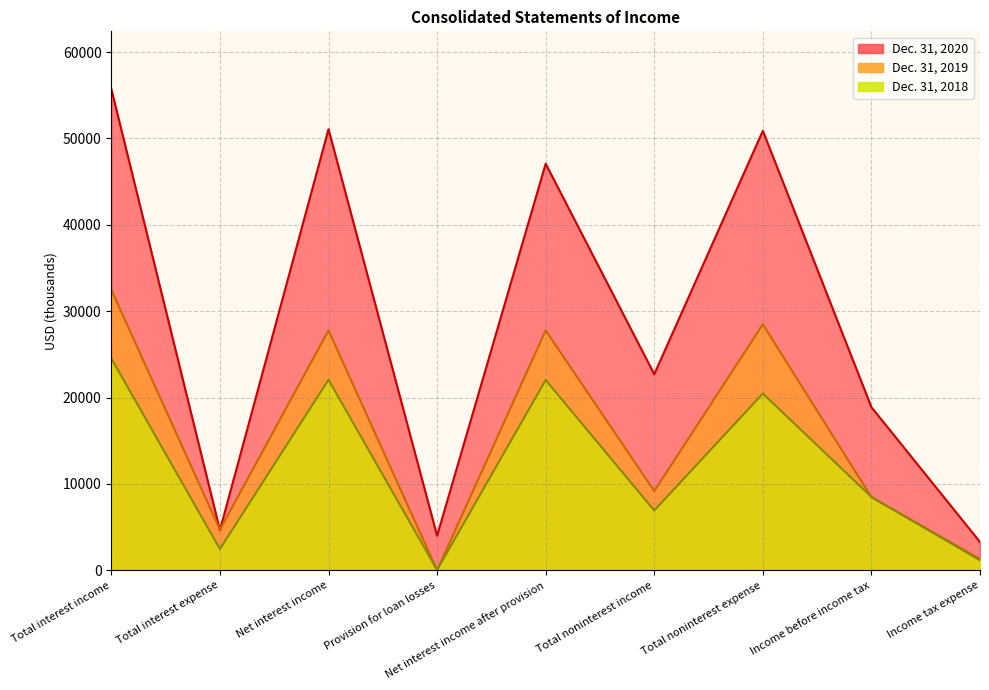

How many categories are shown in the chart?

9